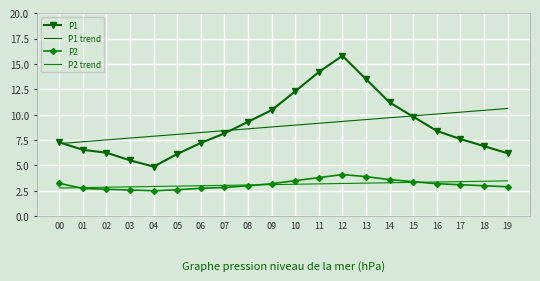

True or false: P1 and P2 trend intersect in this chart.

False